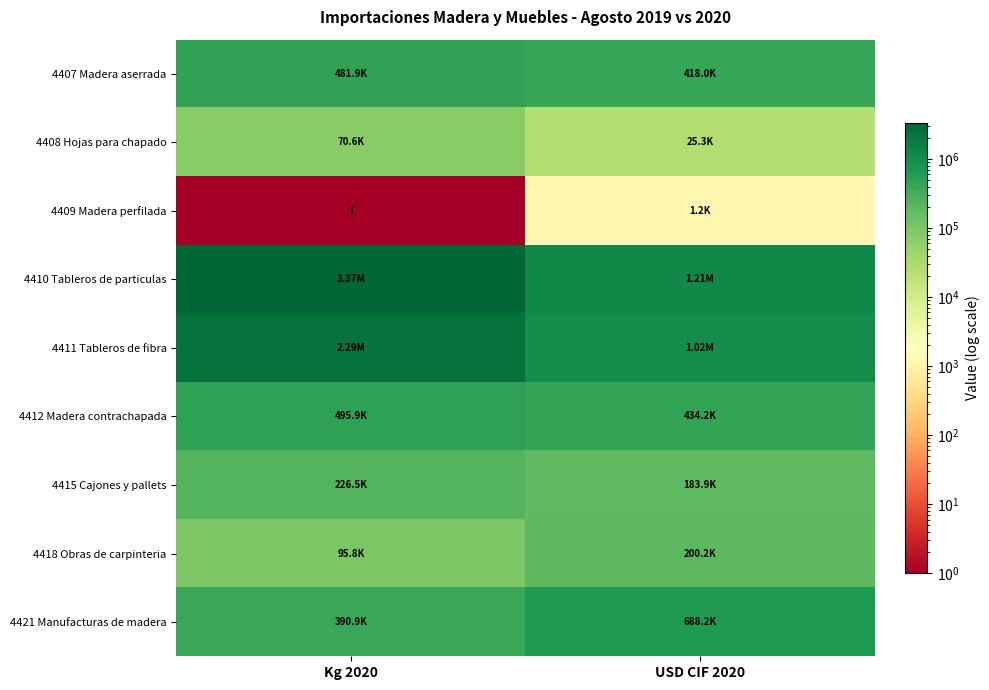

Is the value of 4409 Madera perfilada at Kg 2020 greater than the value of 4407 Madera aserrada at USD CIF 2020?

No